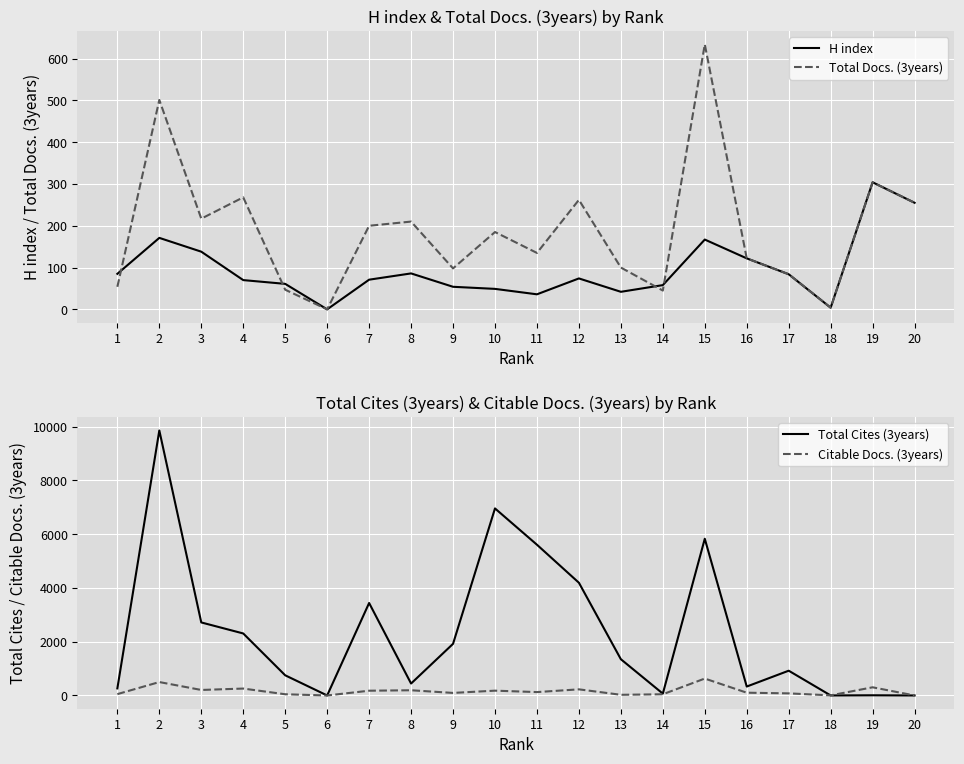

The value of H index at 15 is 167. True or false?

True